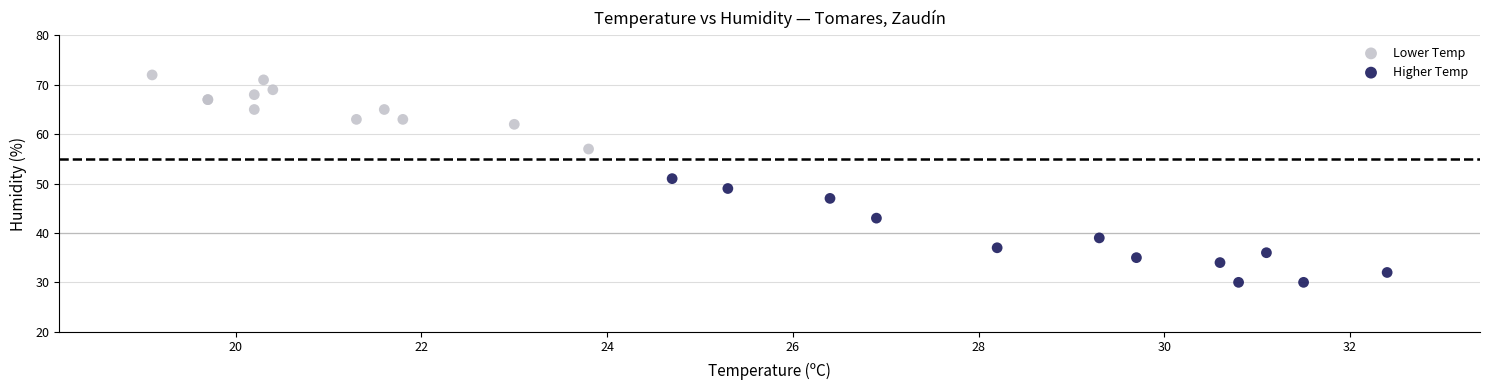

Which series reaches the maximum Y coordinate?

Lower Temp